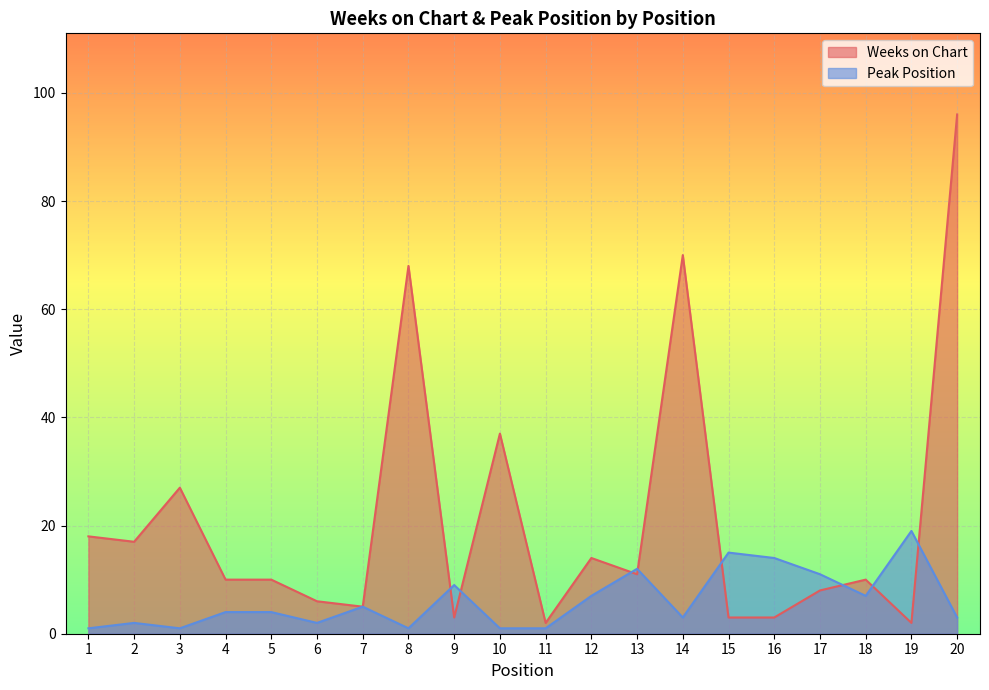

How many interior local valleys does the Weeks on Chart series have?

6